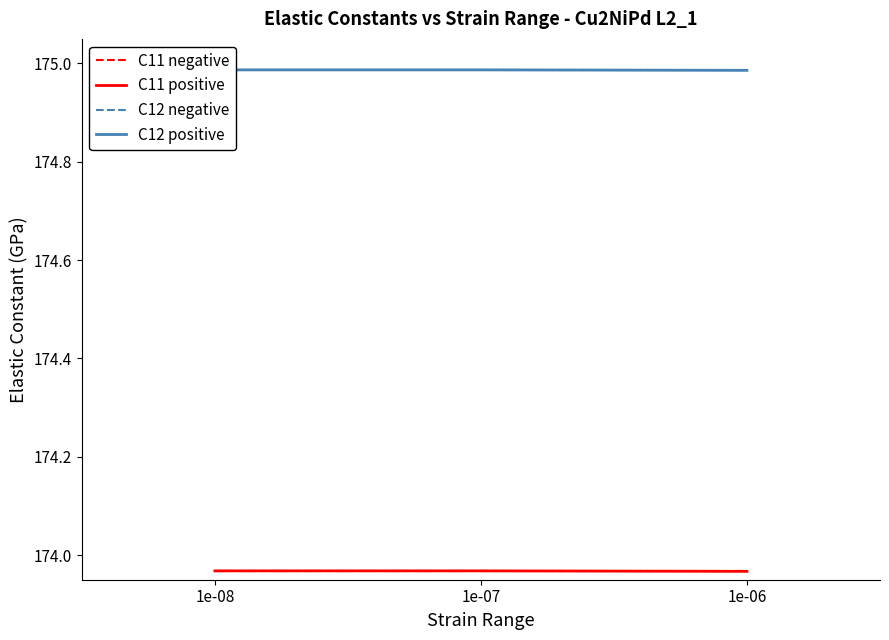

What is the value of the C12 negative point at the 2nd from the left?

175.0